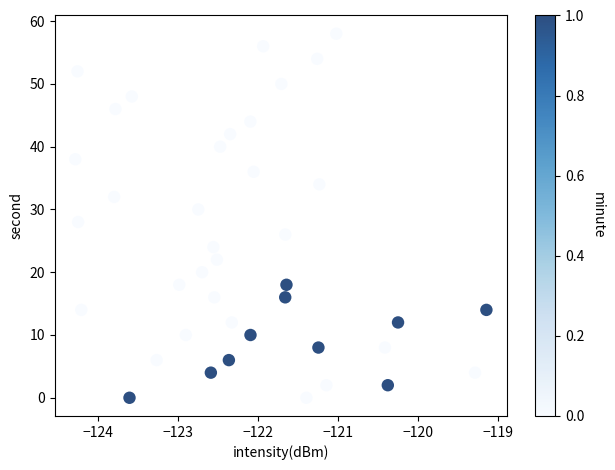

What is the range of Y values (max minus min)?

58